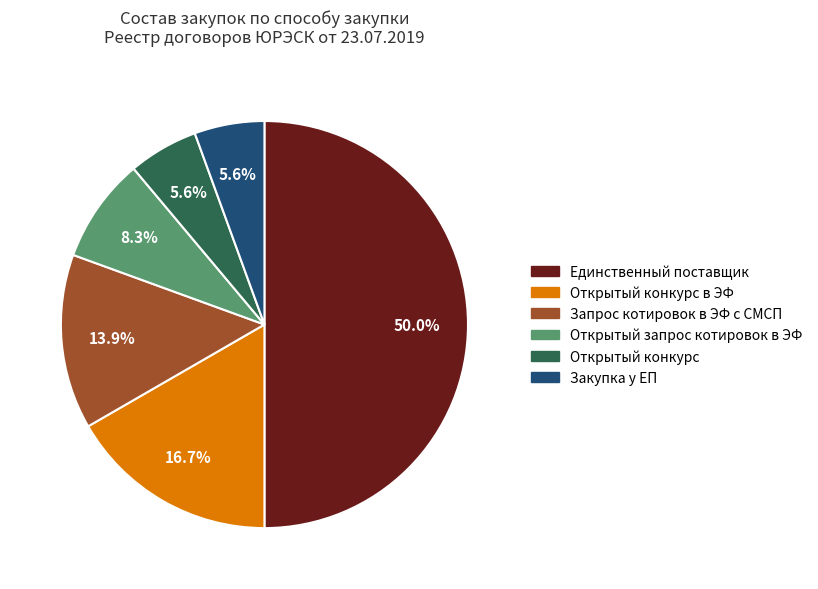

Is there any slice that represents more than half of the pie?

No